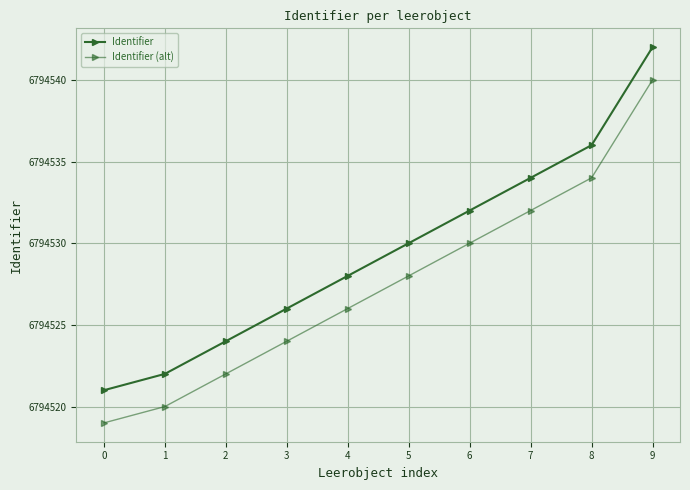

How many lines are shown in the chart?

2